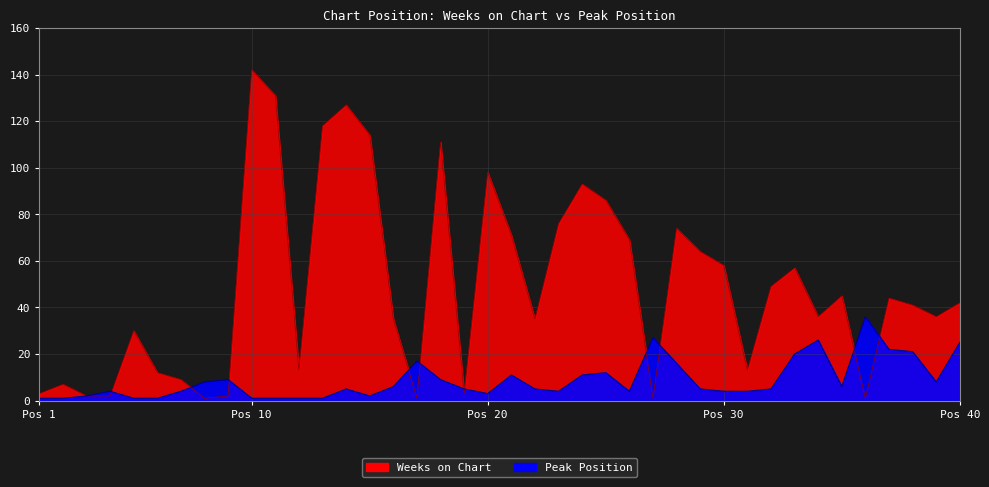

List the series in order of their overall mean, highest first.

Weeks on Chart, Peak Position